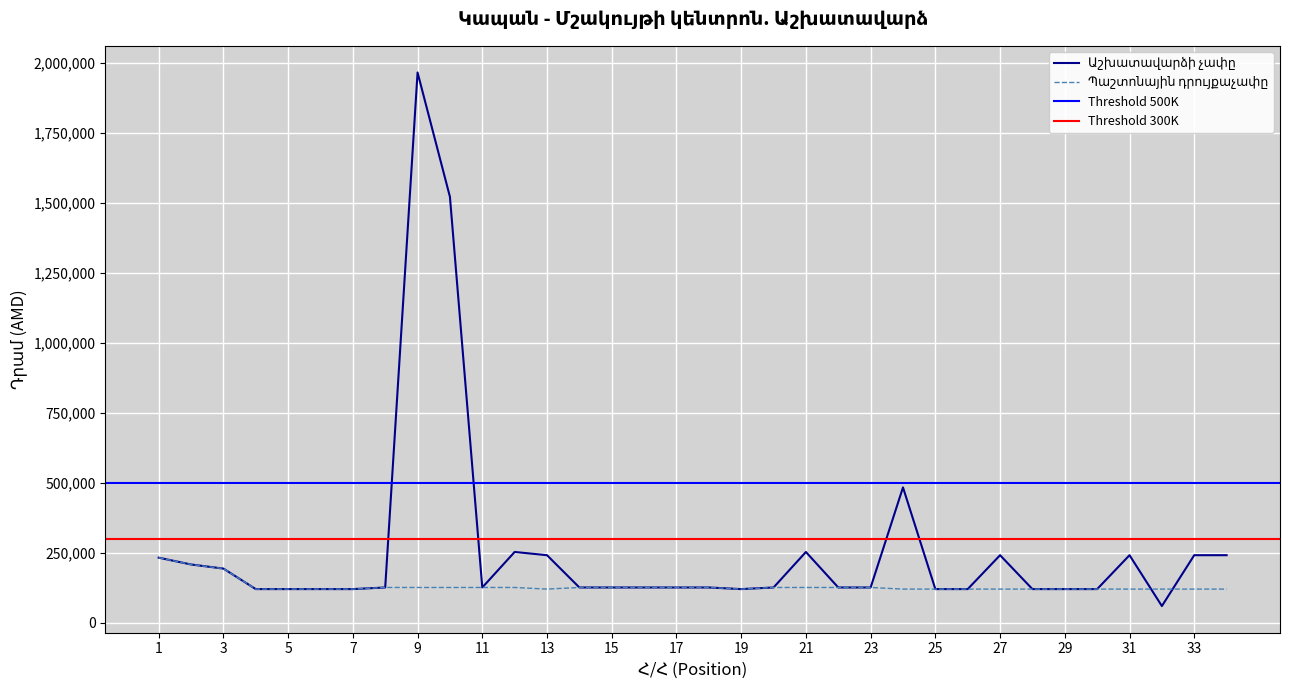

What is the value of the Պաշտոնային դրույքաչափը point at the 32nd from the left?

121044.0